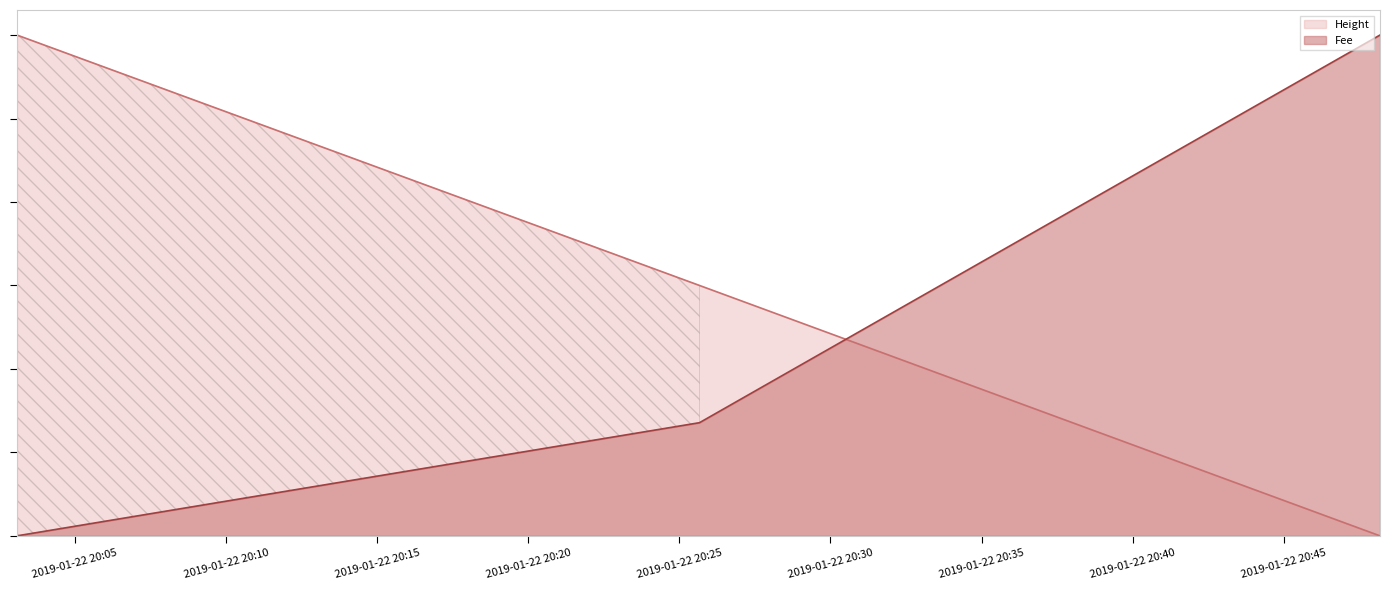

Does the chart display data point markers on the line(s)?

No